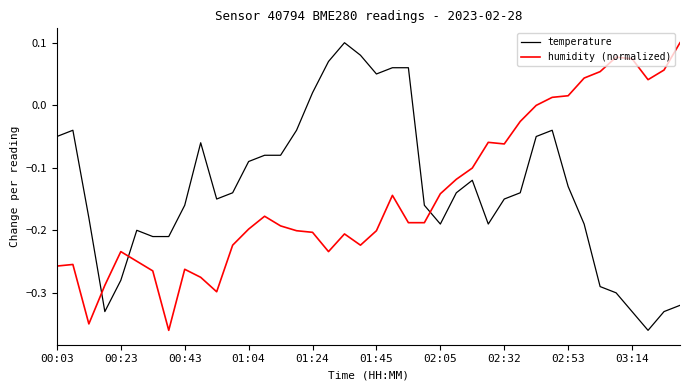

What is the difference between the maximum and minimum values in the humidity (normalized) series?

0.5